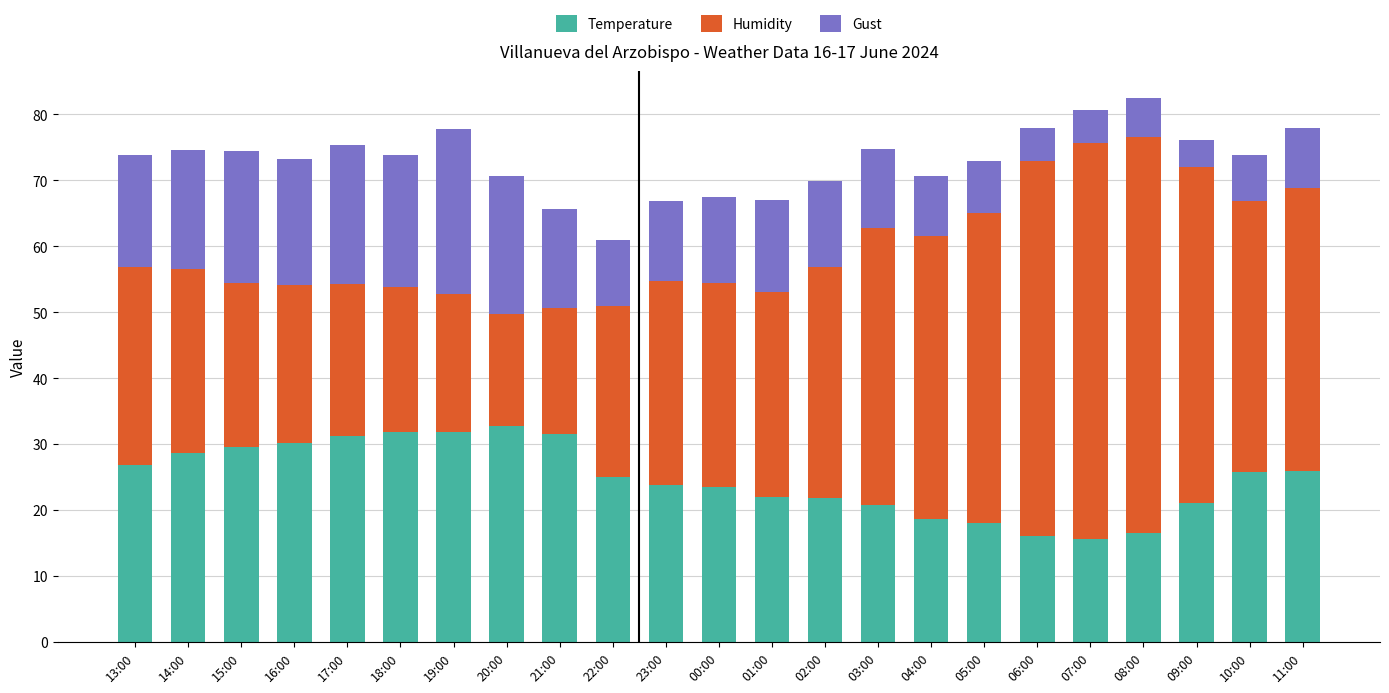

The Temperature series shows 31.8 at 19:00. True or false?

True